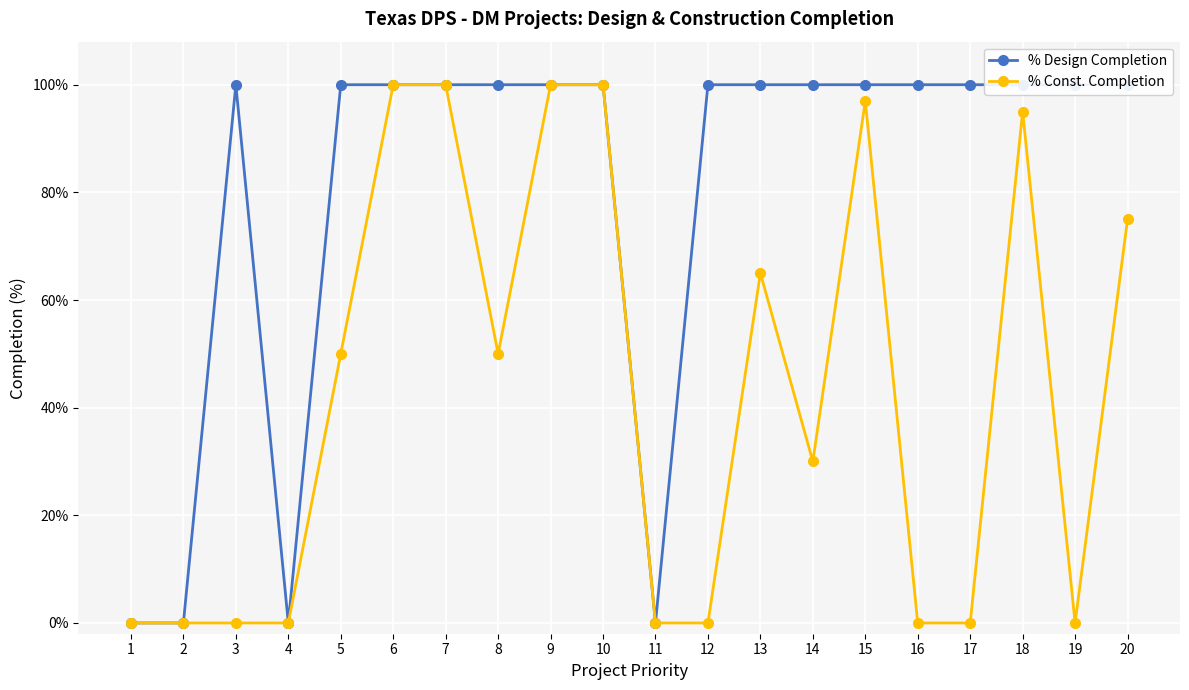

Read the % Design Completion value at 15.

1.0